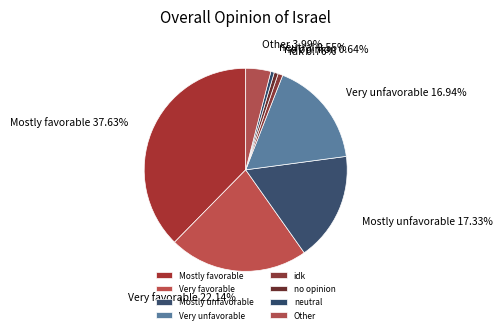

Is there a majority slice in this chart?

No